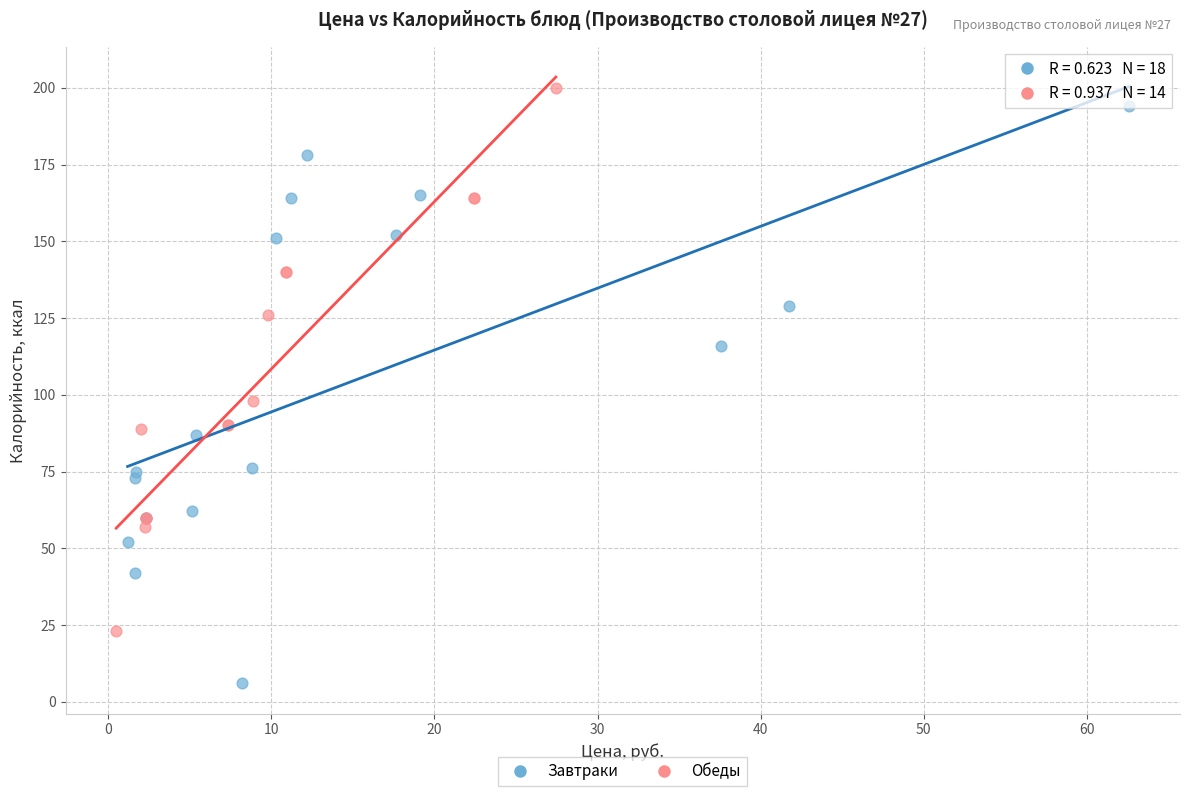

Which series reaches the minimum Y coordinate?

Завтраки